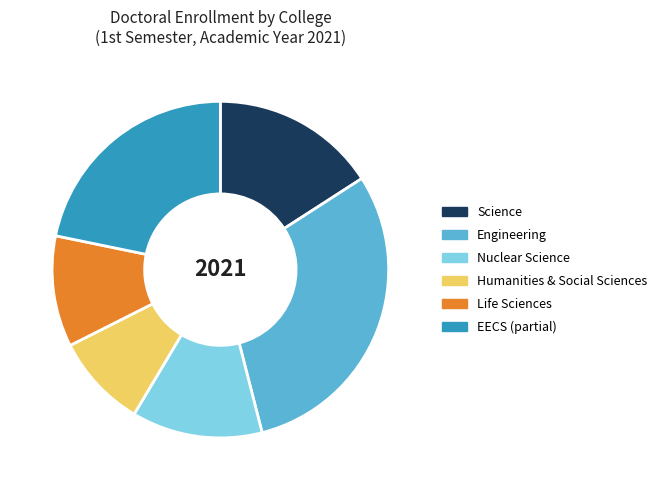

Which category has the smallest portion of the pie?

Humanities & Social Sciences